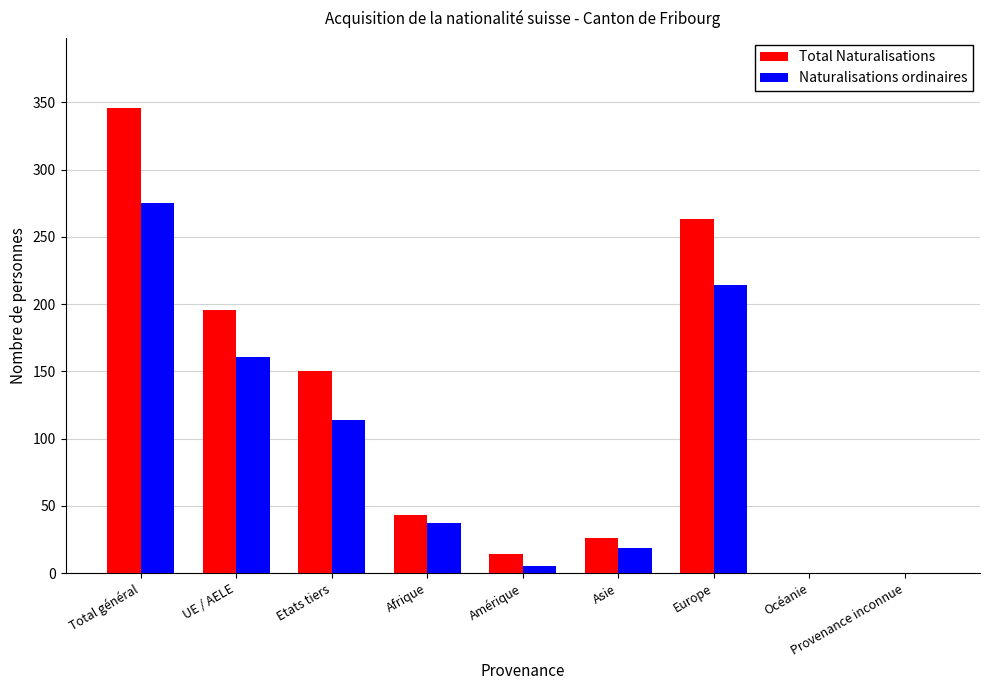

How many data points does each series have?

9